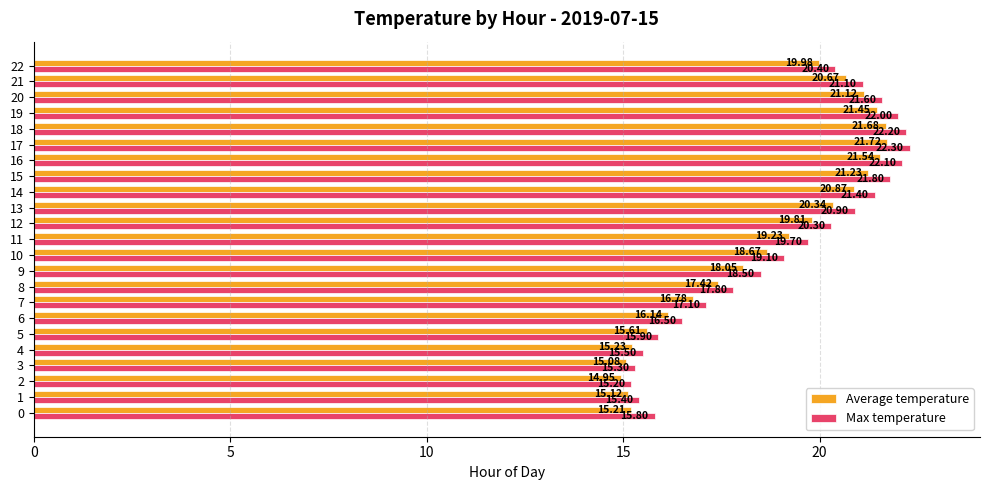

Between 6 and 7, which series saw the biggest shift?

Average temperature